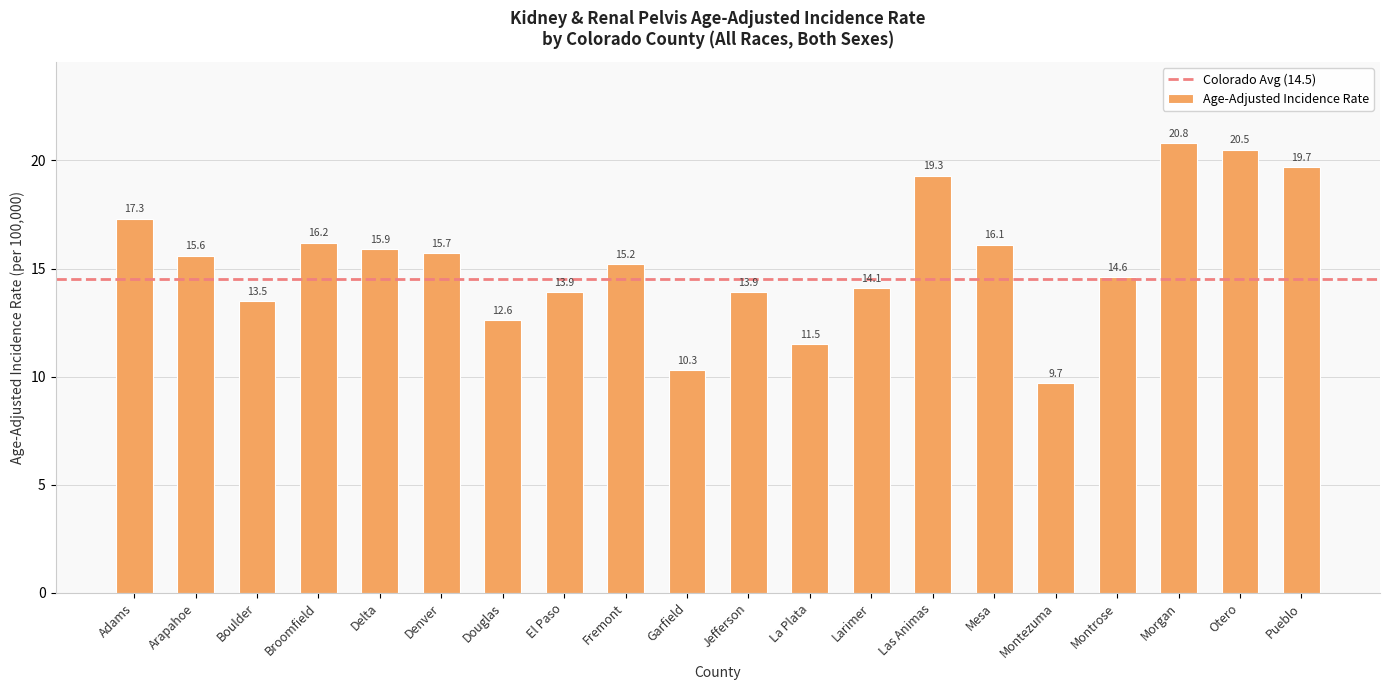

True or false: the data shows 15.7 at Denver.

True